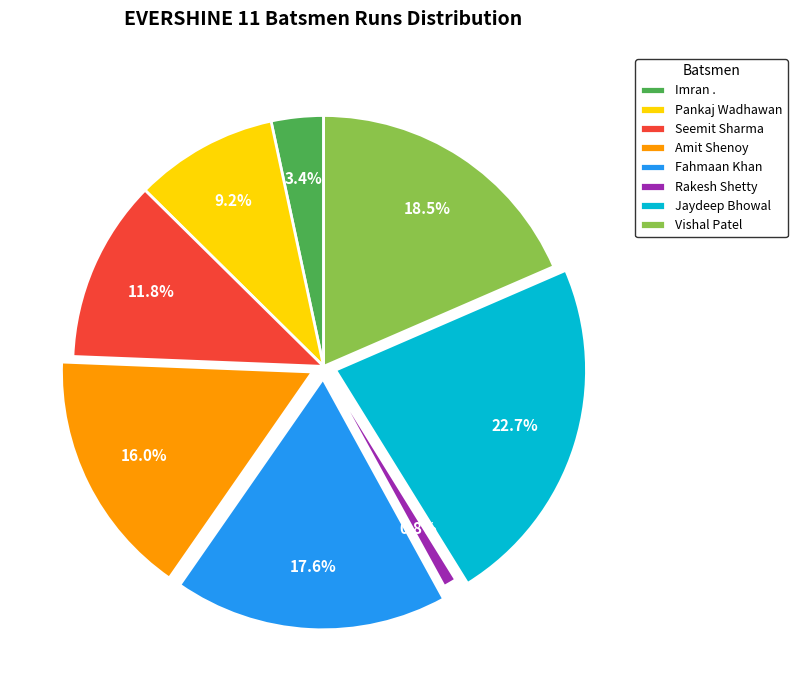

Rank the categories by value from highest to lowest.

Jaydeep Bhowal, Vishal Patel, Fahmaan Khan, Amit Shenoy, Seemit Sharma, Pankaj Wadhawan, Imran ., Rakesh Shetty